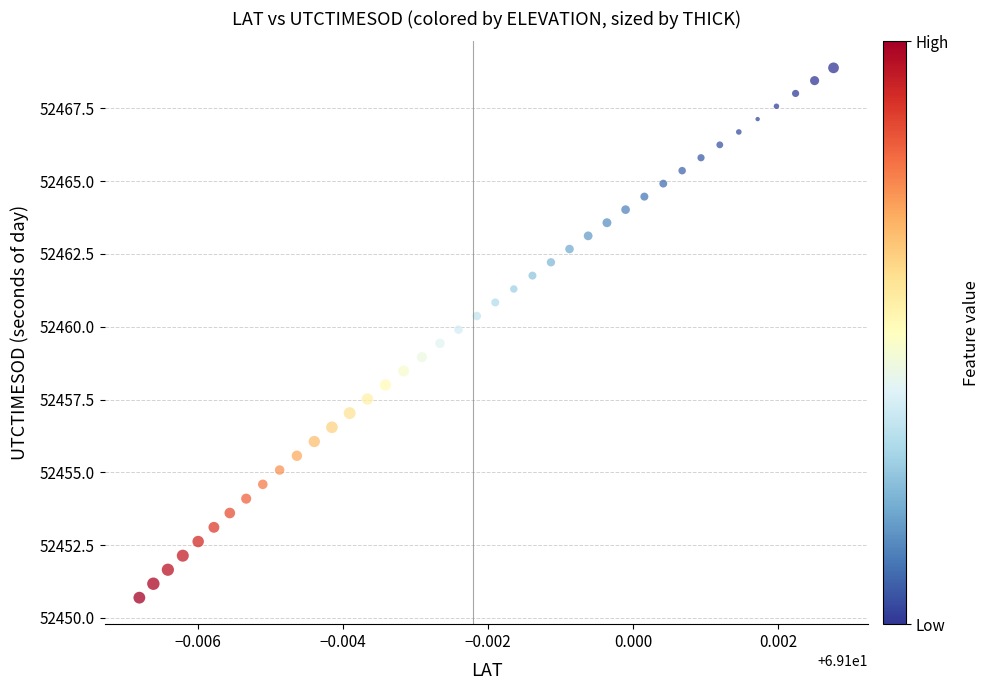

What is the range of Y values (max minus min)?

18.2